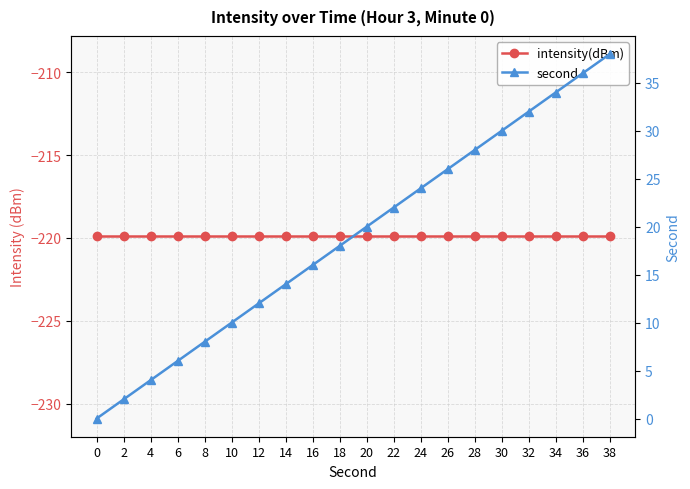

List the series in order of their peak value, lowest first.

intensity(dBm), second